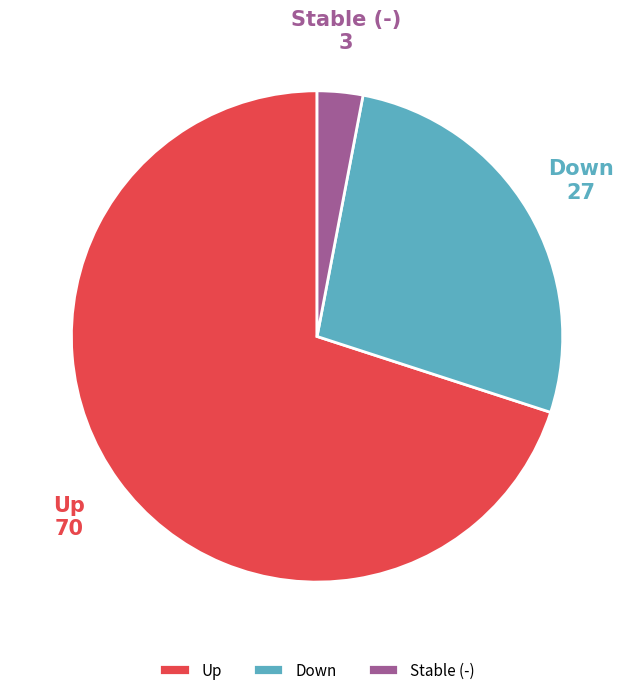

Between Stable (-) and Up, which is larger?

Up